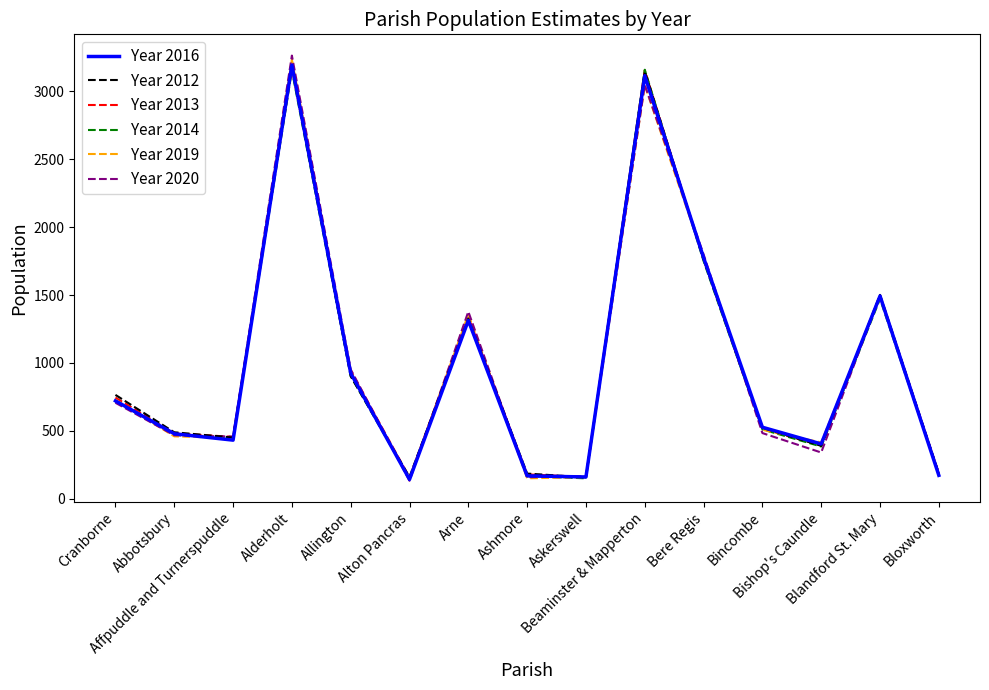

What is the greatest value displayed?

3262